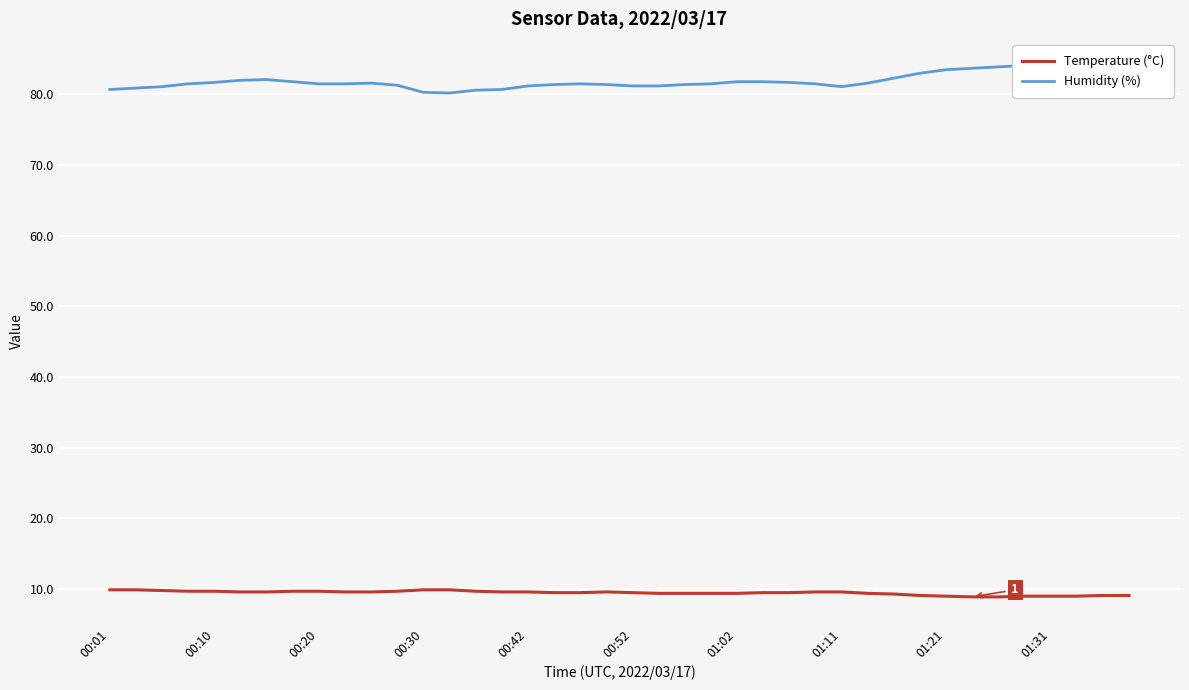

What is the total value across all series at 37?

93.1